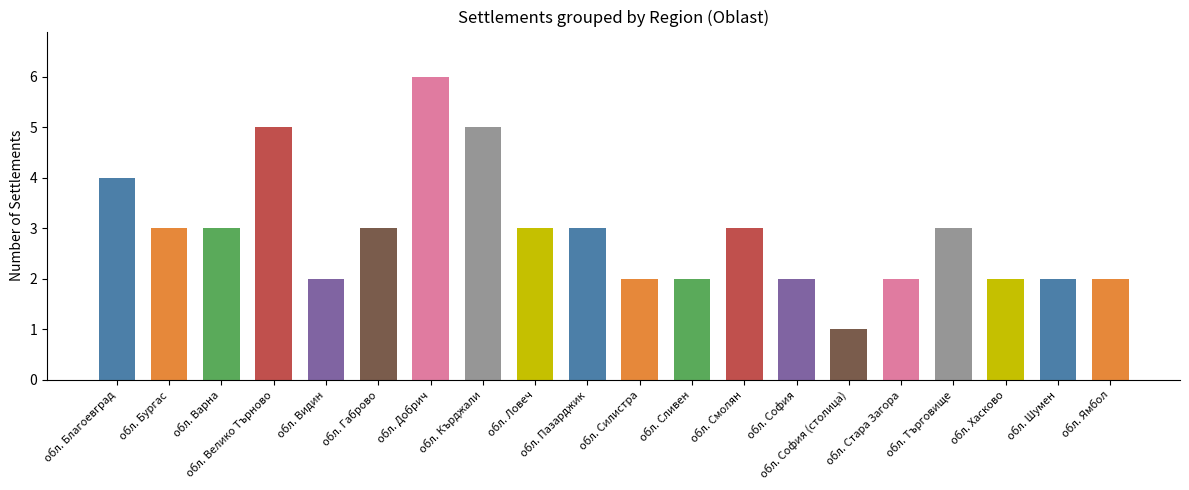

What is the label of the 11th bar from the left?

обл. Силистра